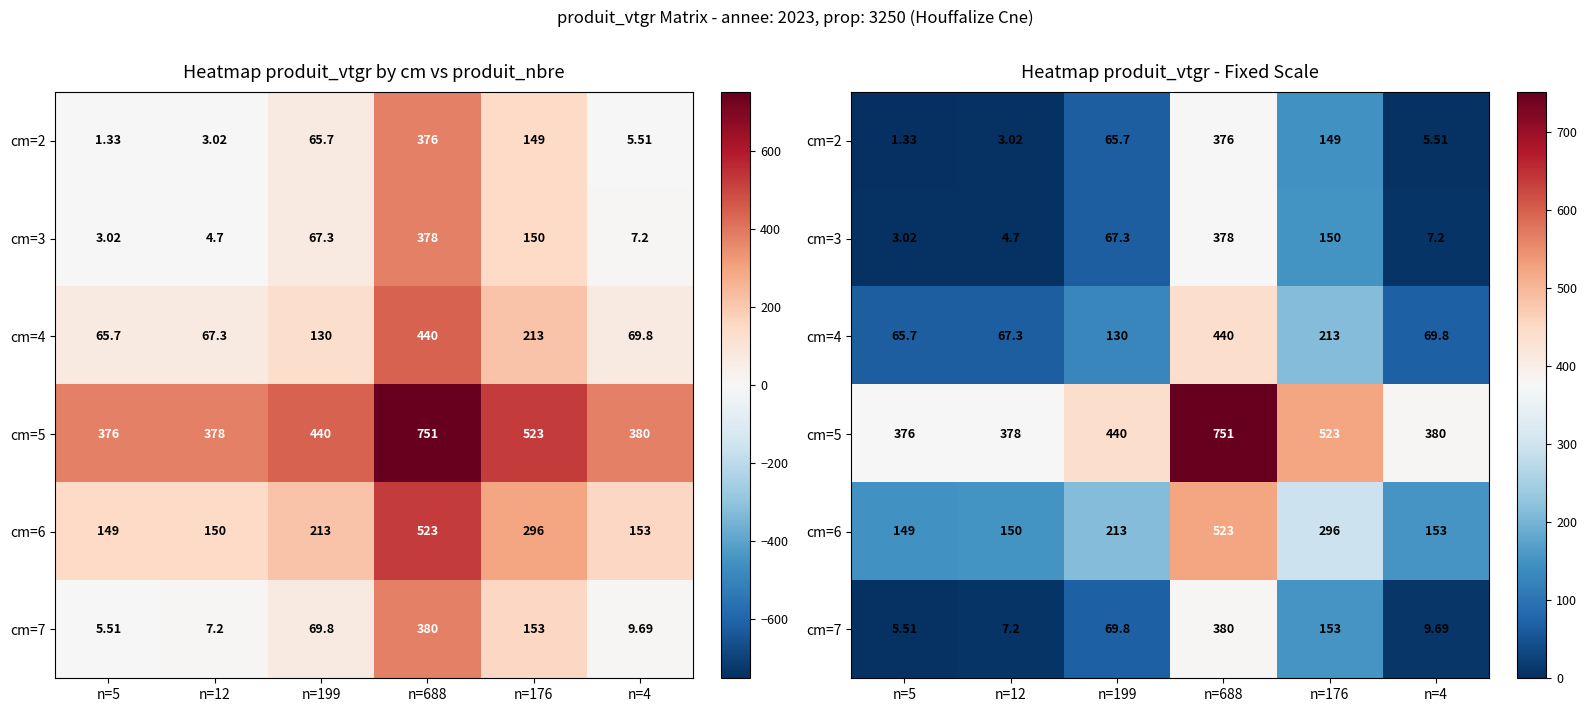

What is the difference between the cm=3 values at n=4 and n=176?

143.0